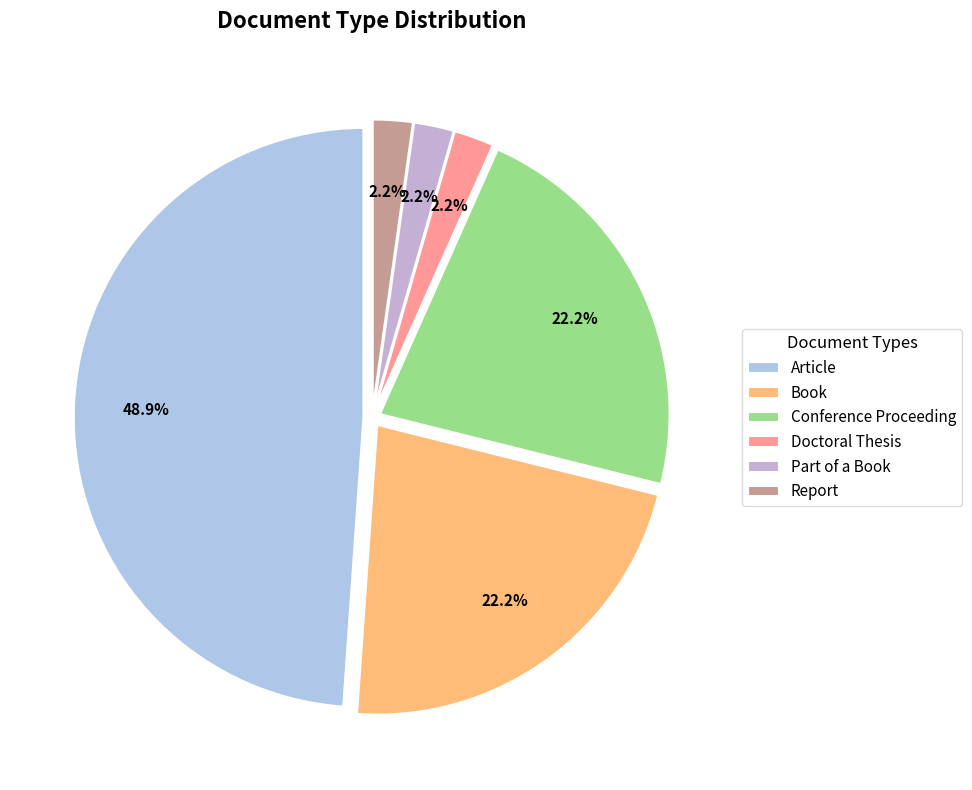

Rank the categories by value from lowest to highest.

Doctoral Thesis, Part of a Book, Report, Book, Conference Proceeding, Article